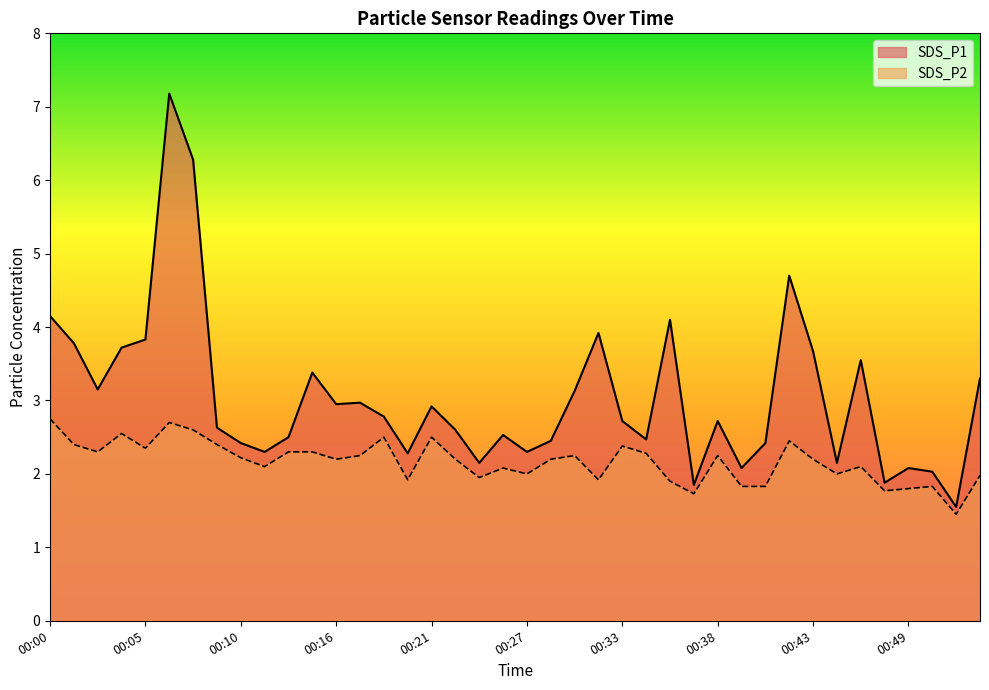

Which series has the largest total across all categories?

SDS_P1